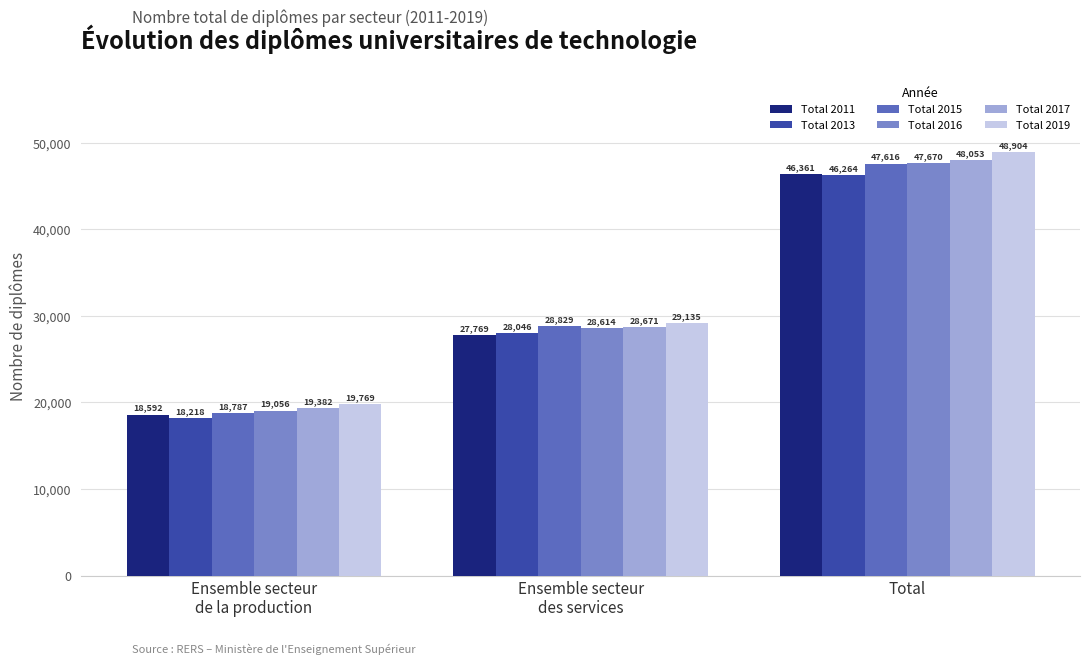

The value of Total 2013 at Ensemble secteur
des services is 28046. True or false?

True